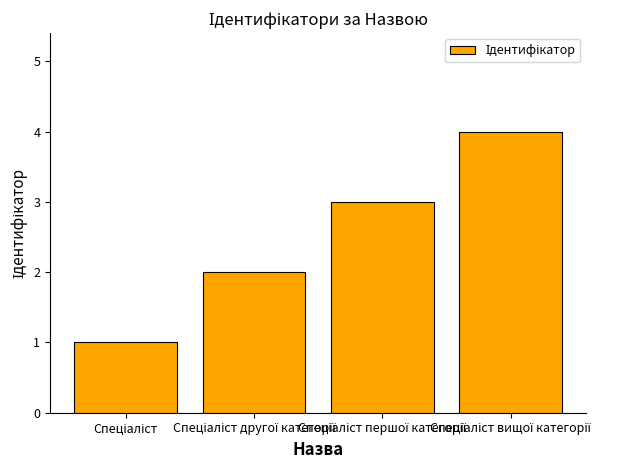

What is the maximum value shown in the chart?

4